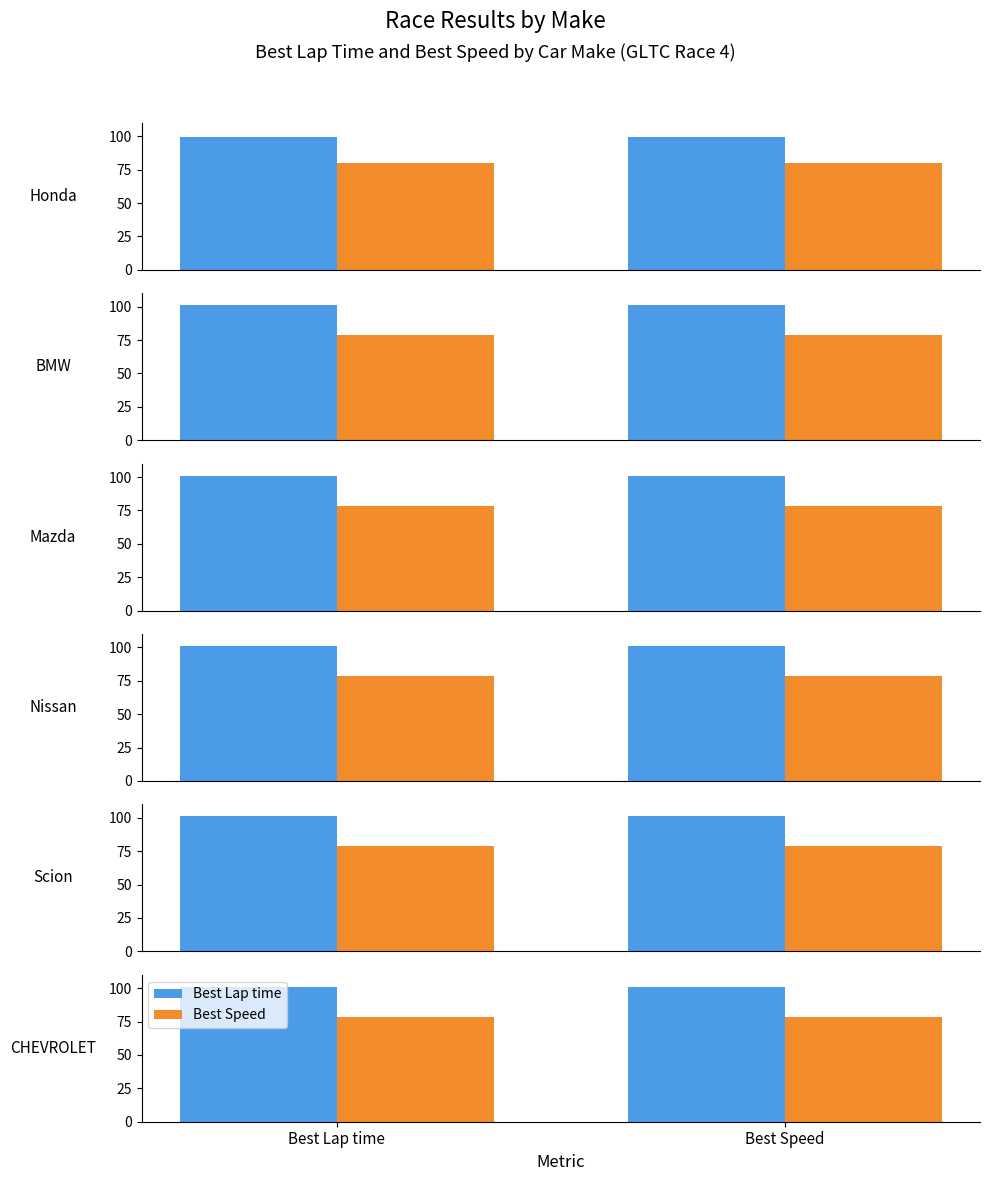

The Best Speed series shows 78.6 at Best Speed. True or false?

True